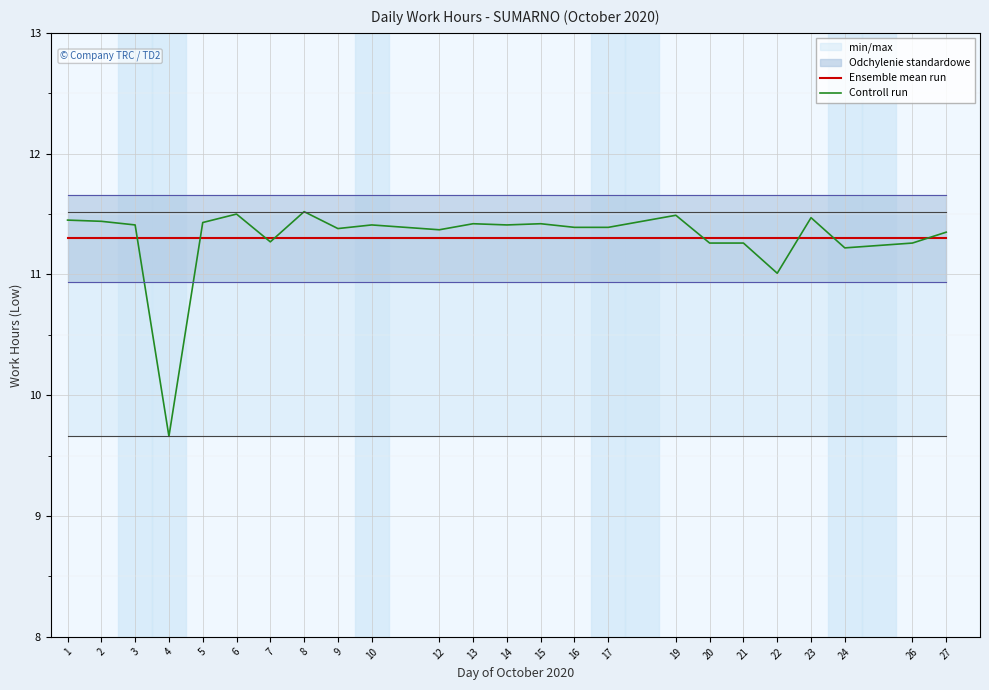

Where does the Controll run series first go above 11?

1